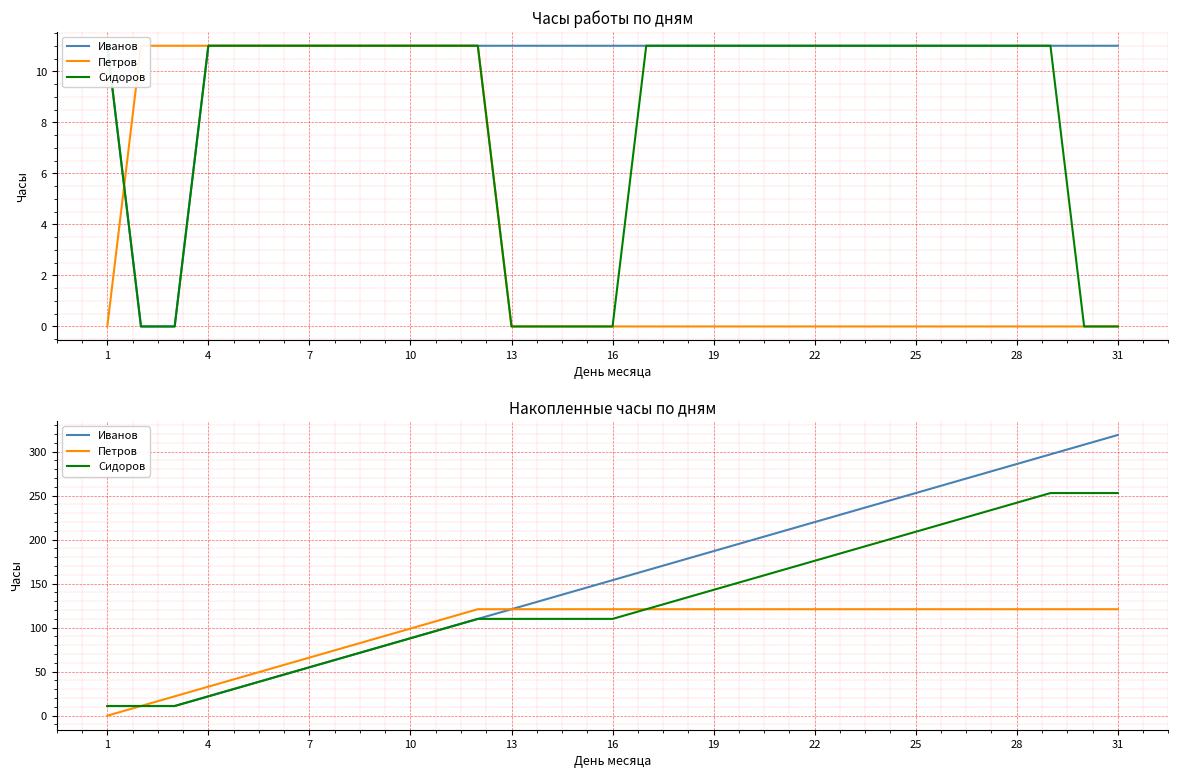

Which series changed the most between 22 and 28?

Иванов